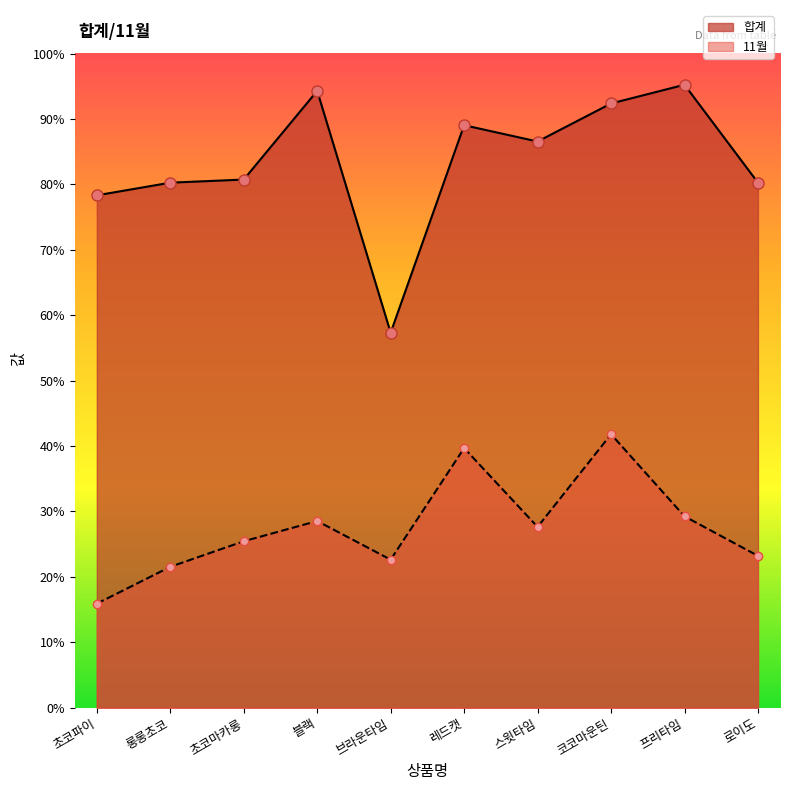

What are all the series names shown in the legend?

합계, 11월